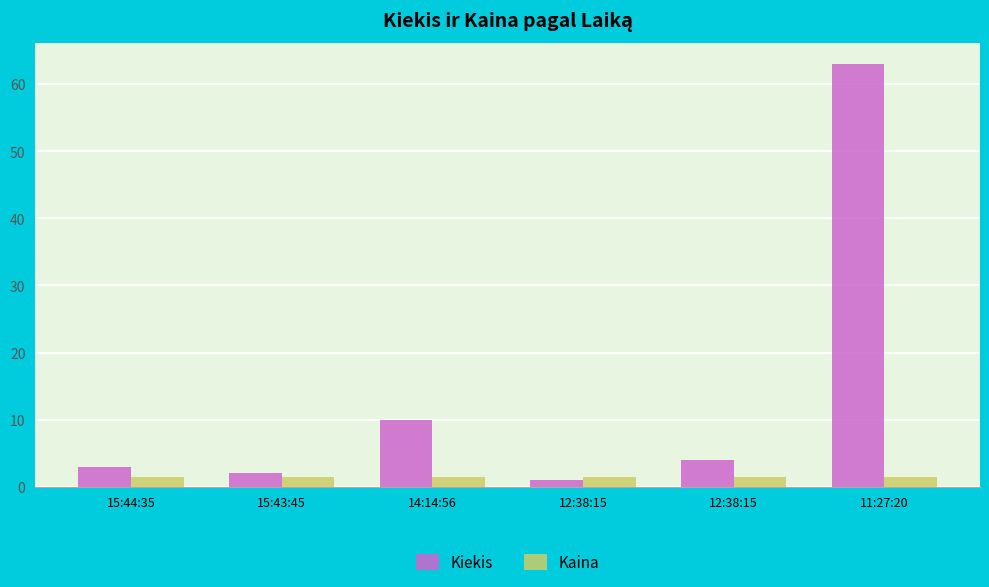

What is the minimum value for Kiekis?

1.0